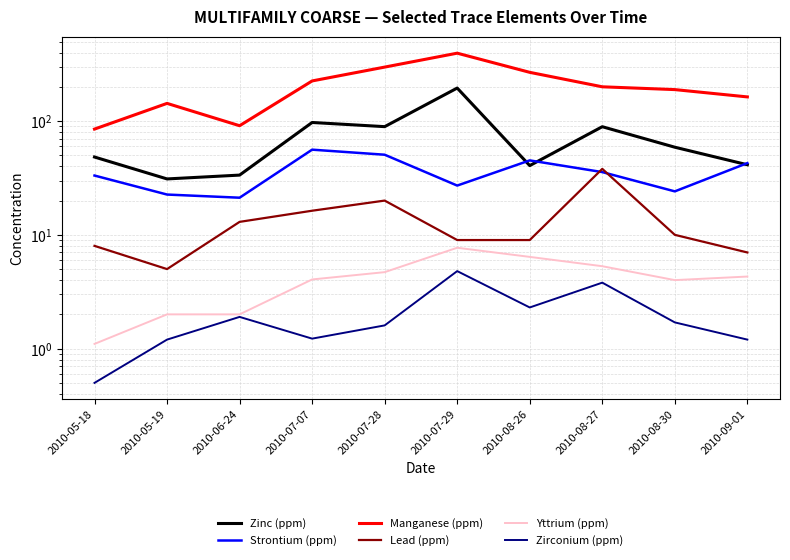

Which series has the largest total across all categories?

Manganese (ppm)